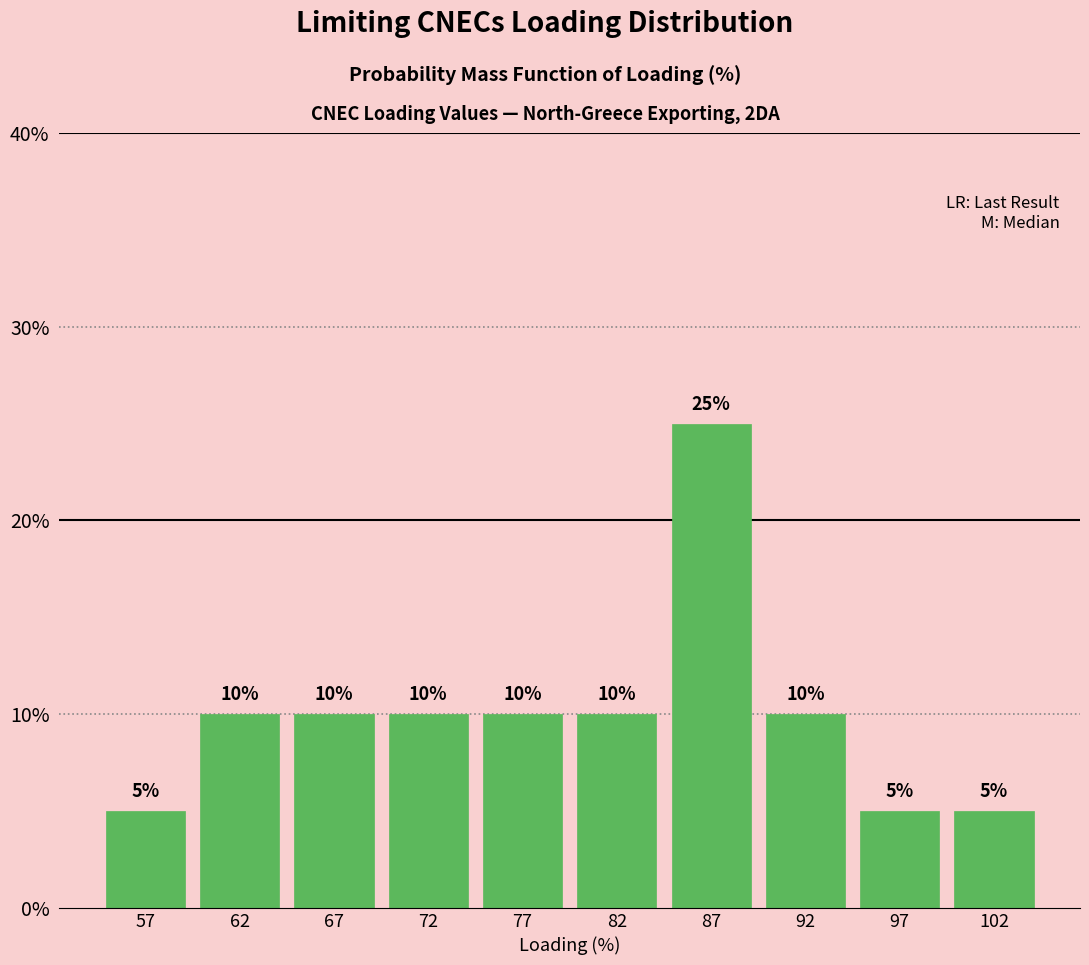

How tall is the bar that spans 100 to 105 on the x-axis?

5